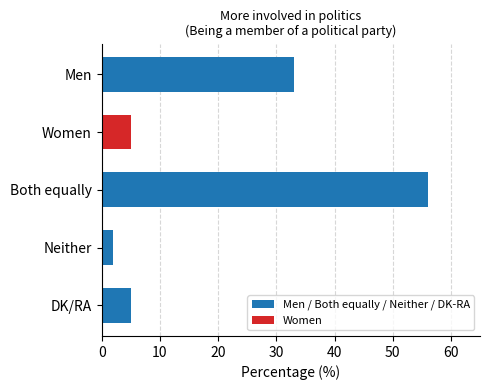

Reading top to bottom, extract all data points from this chart.

33	5	56	2	5